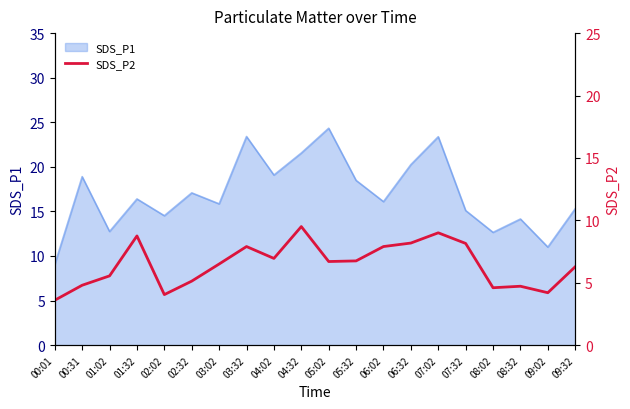

Reading right to left, what are all the values shown in this chart?

09:32=6.3	09:02=4.2	08:32=4.7	08:02=4.6	07:32=8.2	07:02=9.0	06:32=8.2	06:02=7.9	05:32=6.8	05:02=6.7	04:32=9.5	04:02=7.0	03:32=7.9	03:02=6.5	02:32=5.1	02:02=4.0	01:32=8.8	01:02=5.5	00:31=4.8	00:01=3.6